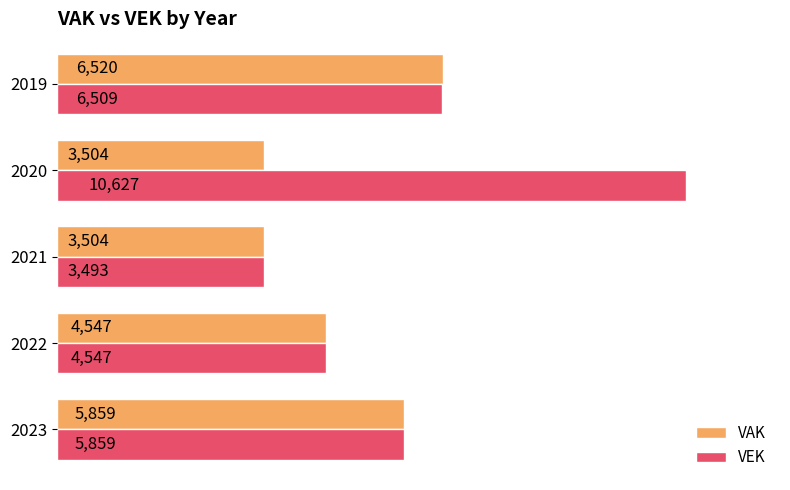

Where is VEK nearest to the value 7060?

2019